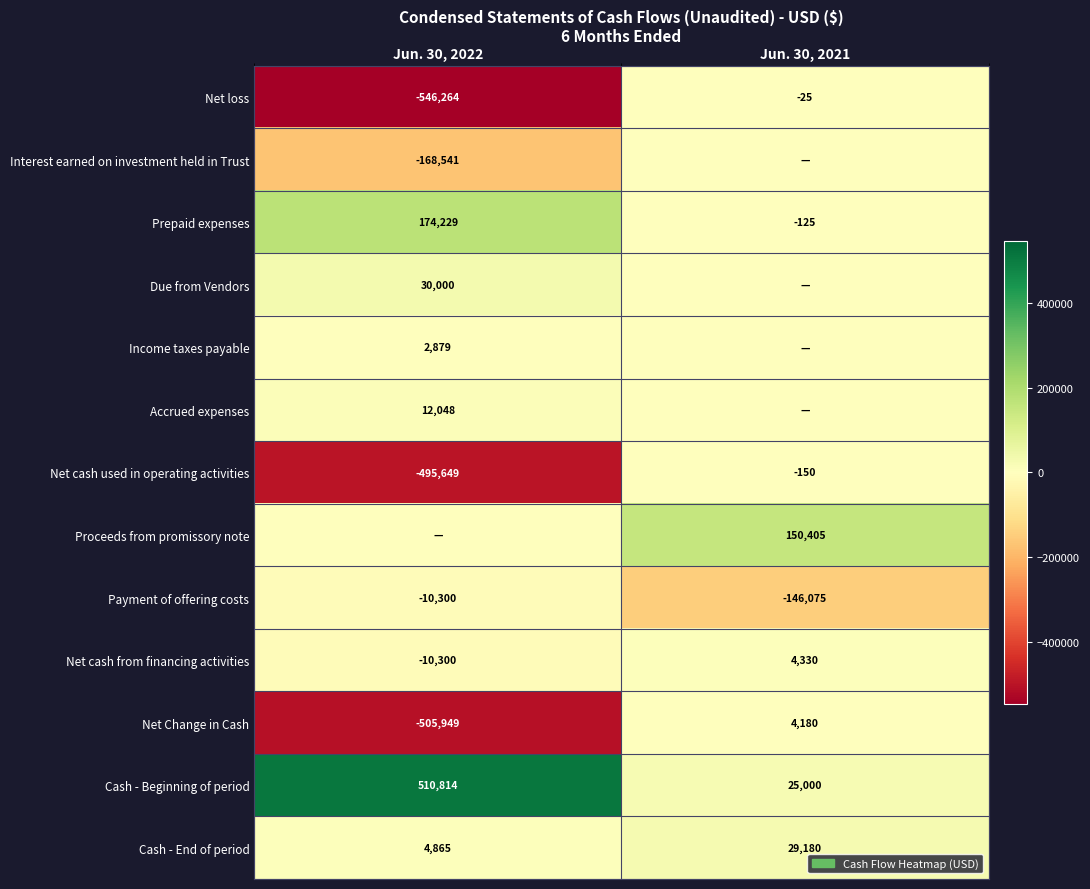

How many values in the Prepaid expenses series are below 174229?

1